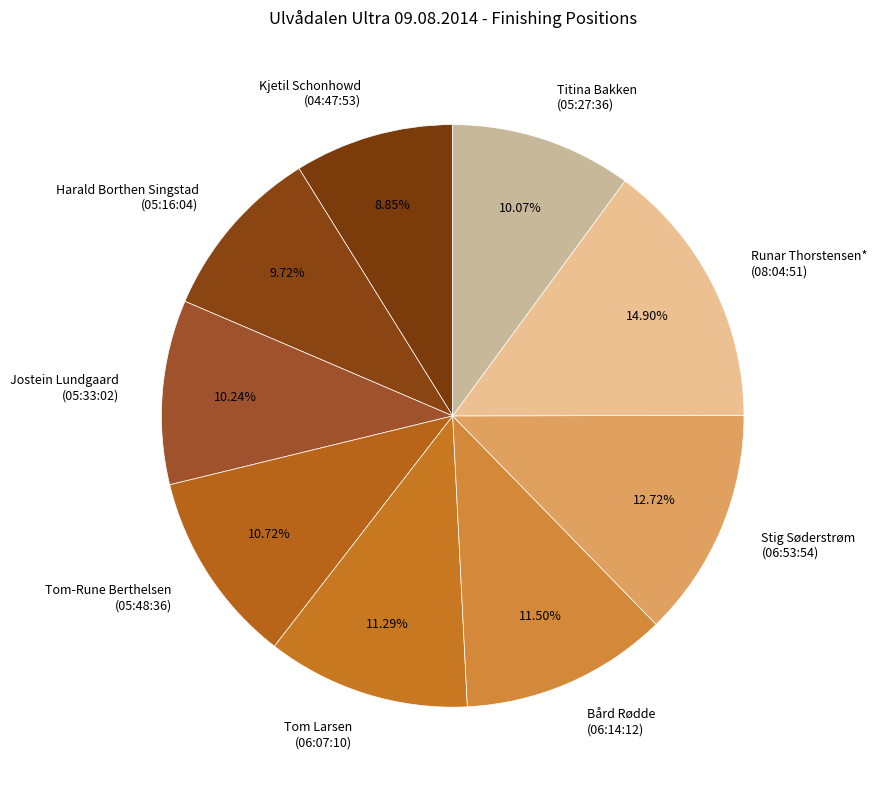

Which has a higher value, Bård Rødde (06:14:12) or Kjetil Schonhowd (04:47:53)?

Bård Rødde (06:14:12)